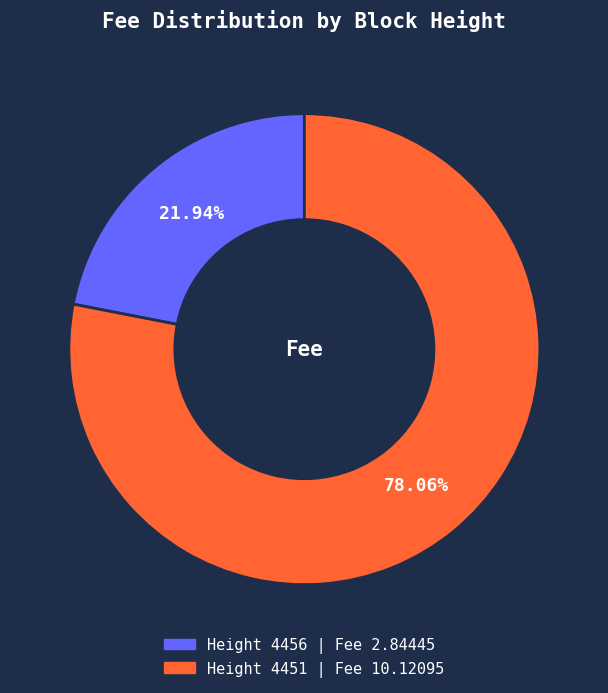

How many segments does this pie chart have?

2